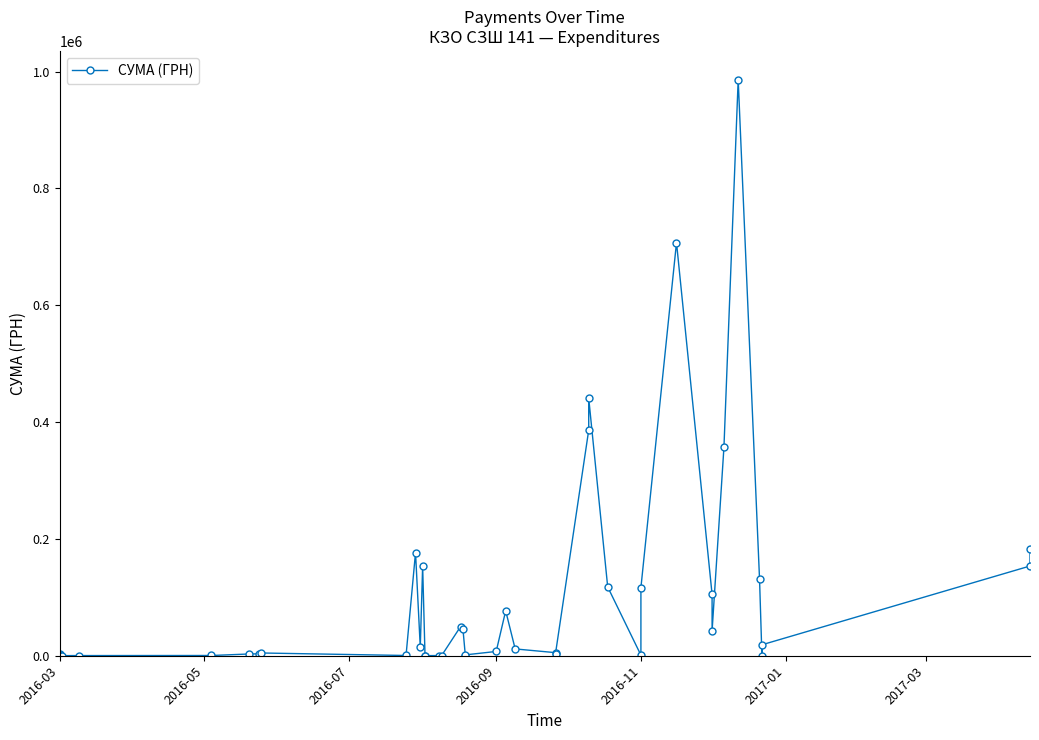

How many interior local valleys (lower than both neighbors) does the data have?

10